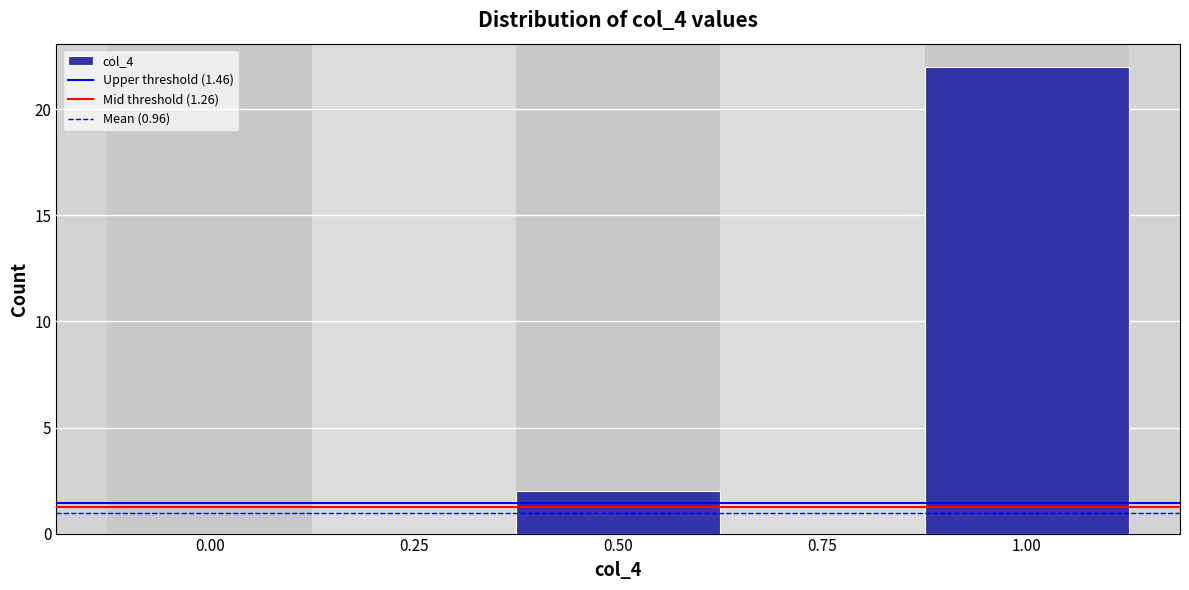

Reading left to right, list all the values displayed in this chart.

0.00=0	0.25=0	0.50=2	0.75=0	1.00=22